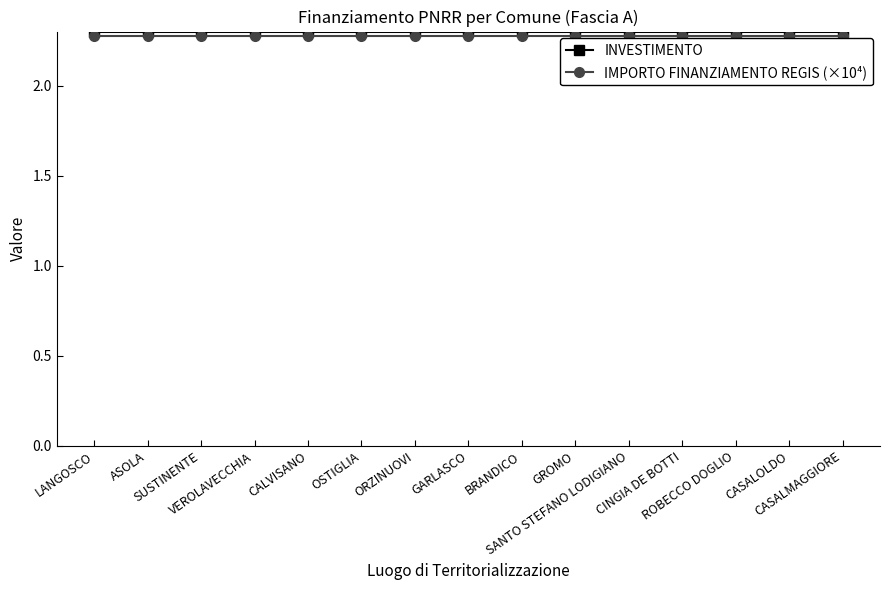

List the series in order of their peak value, lowest first.

IMPORTO FINANZIAMENTO REGIS (×10⁴), INVESTIMENTO